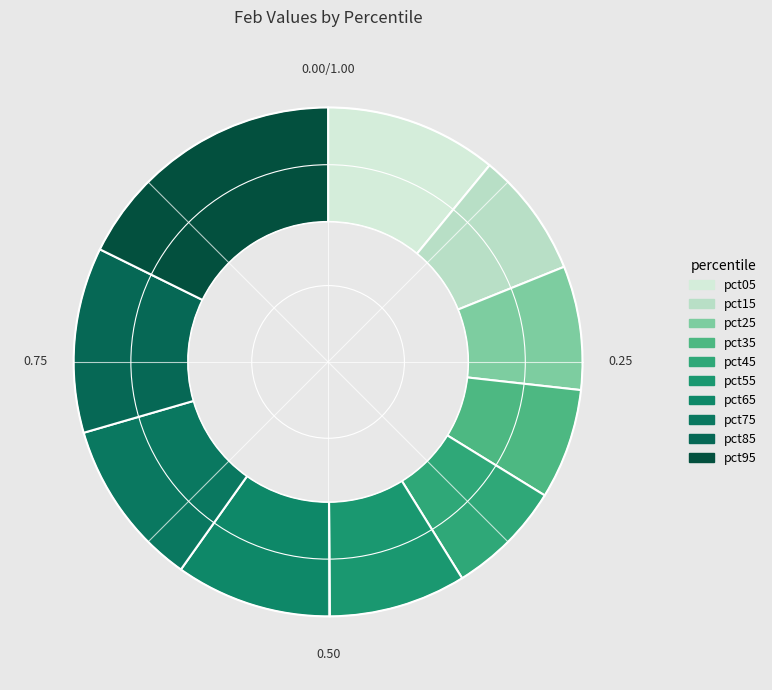

Which has a higher value, pct45 or pct55?

pct55